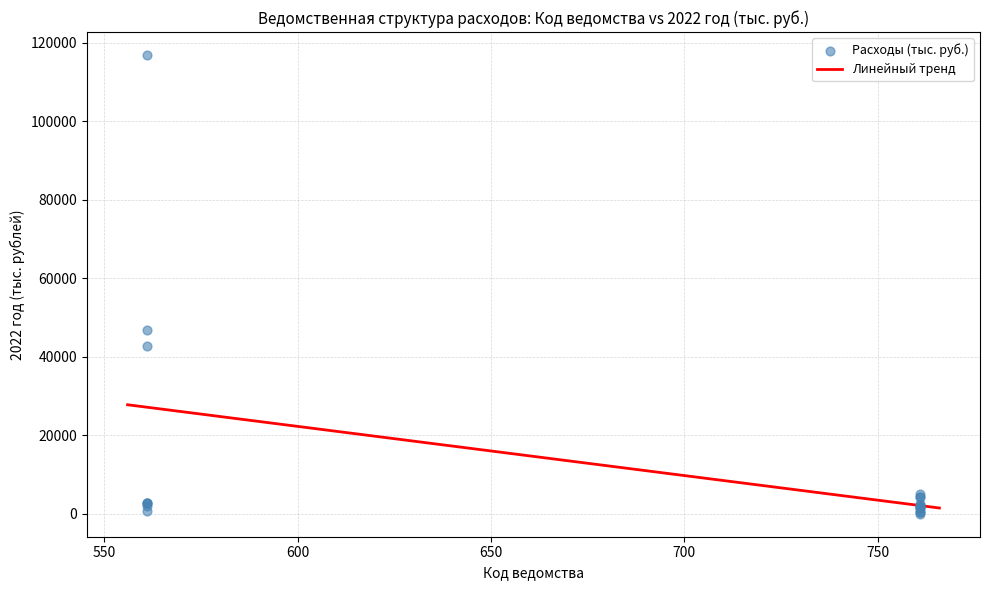

What Y value in the scatter plot is closest to 58460?

46751.9